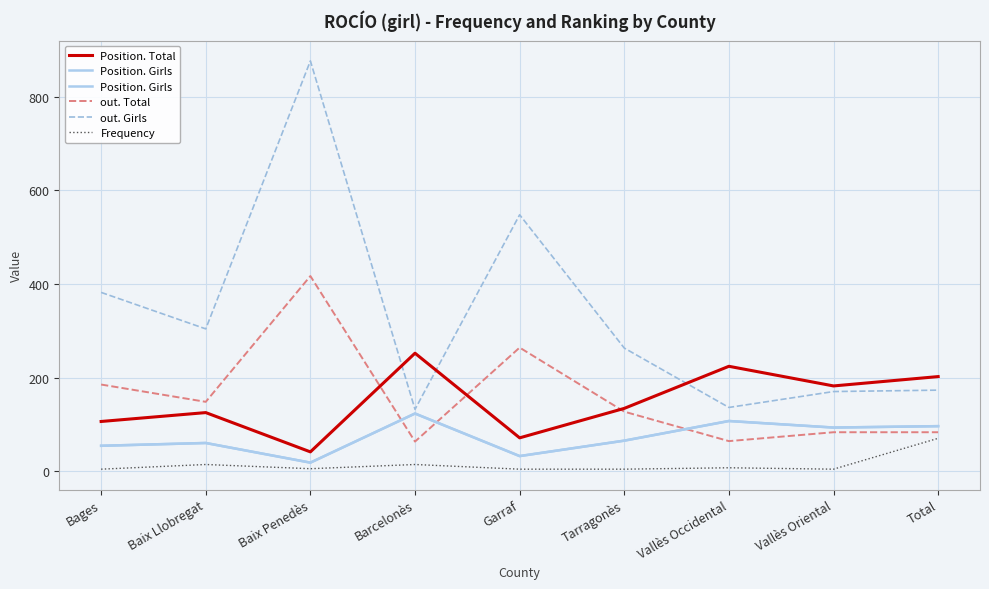

The Position. Total series shows 182 at Vallès Oriental. True or false?

True